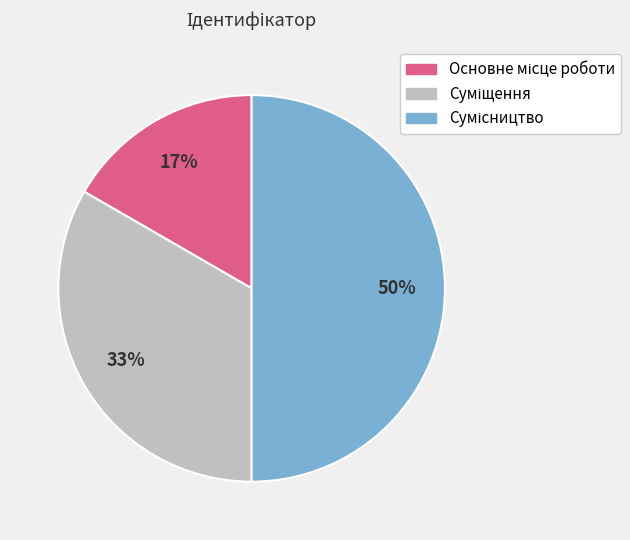

To the nearest percent, what is the average slice percentage?

33%